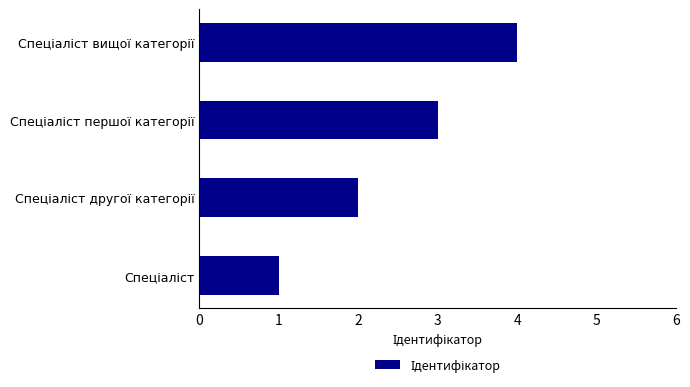

What is the difference between the maximum and minimum values?

3